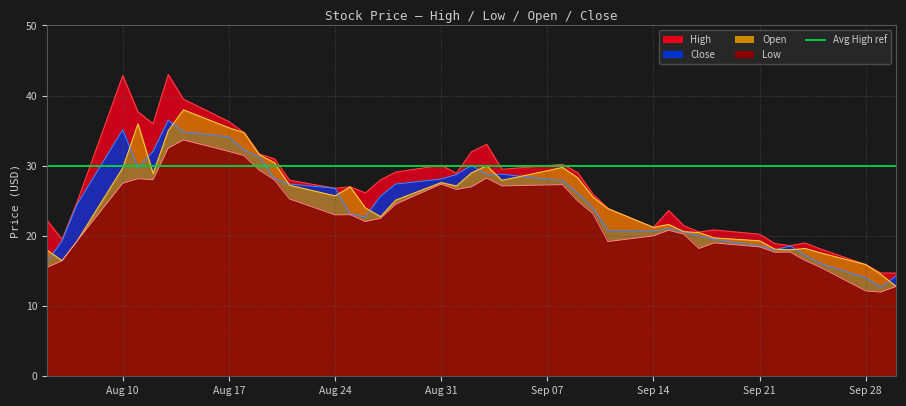

At which label is Open closest to 25?

2015-08-28